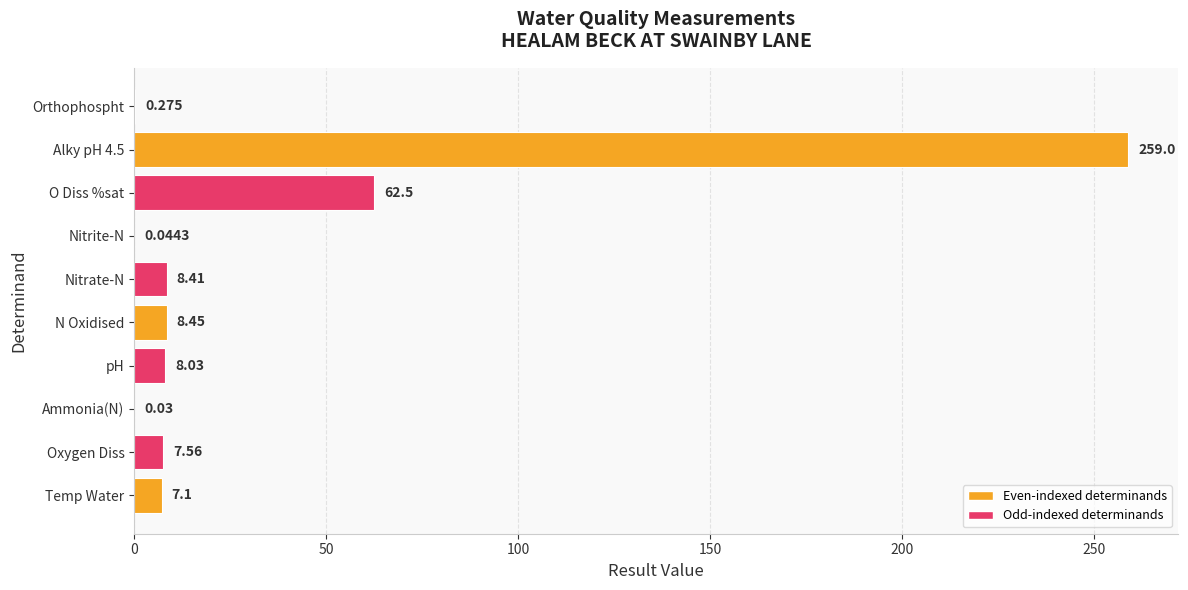

Where is the data nearest to the value 129?

O Diss %sat